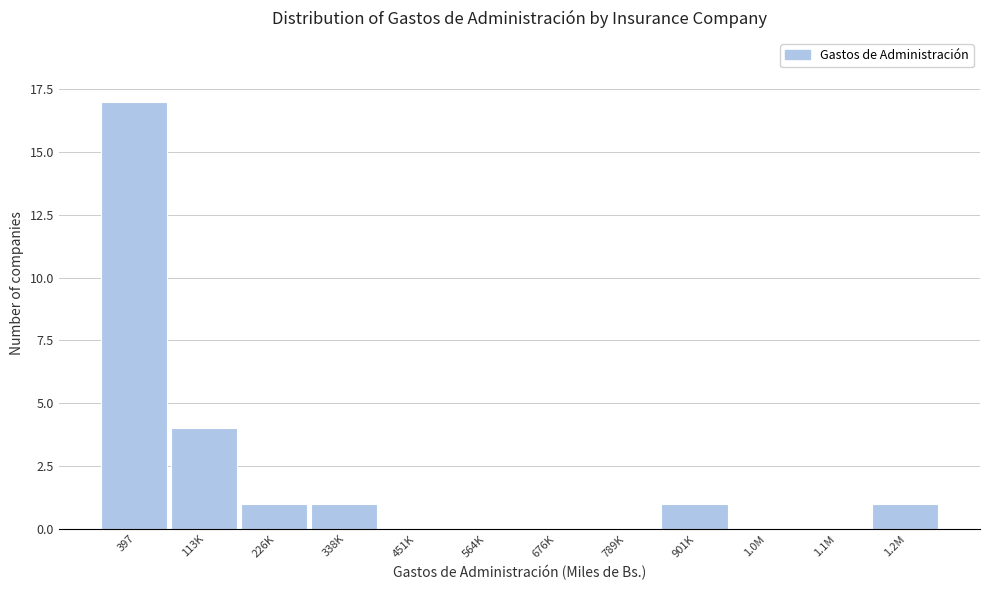

Reading left to right, list all the values displayed in this chart.

397=17	113K=4	226K=1	338K=1	451K=0	564K=0	676K=0	789K=0	901K=1	1.0M=0	1.1M=0	1.2M=1